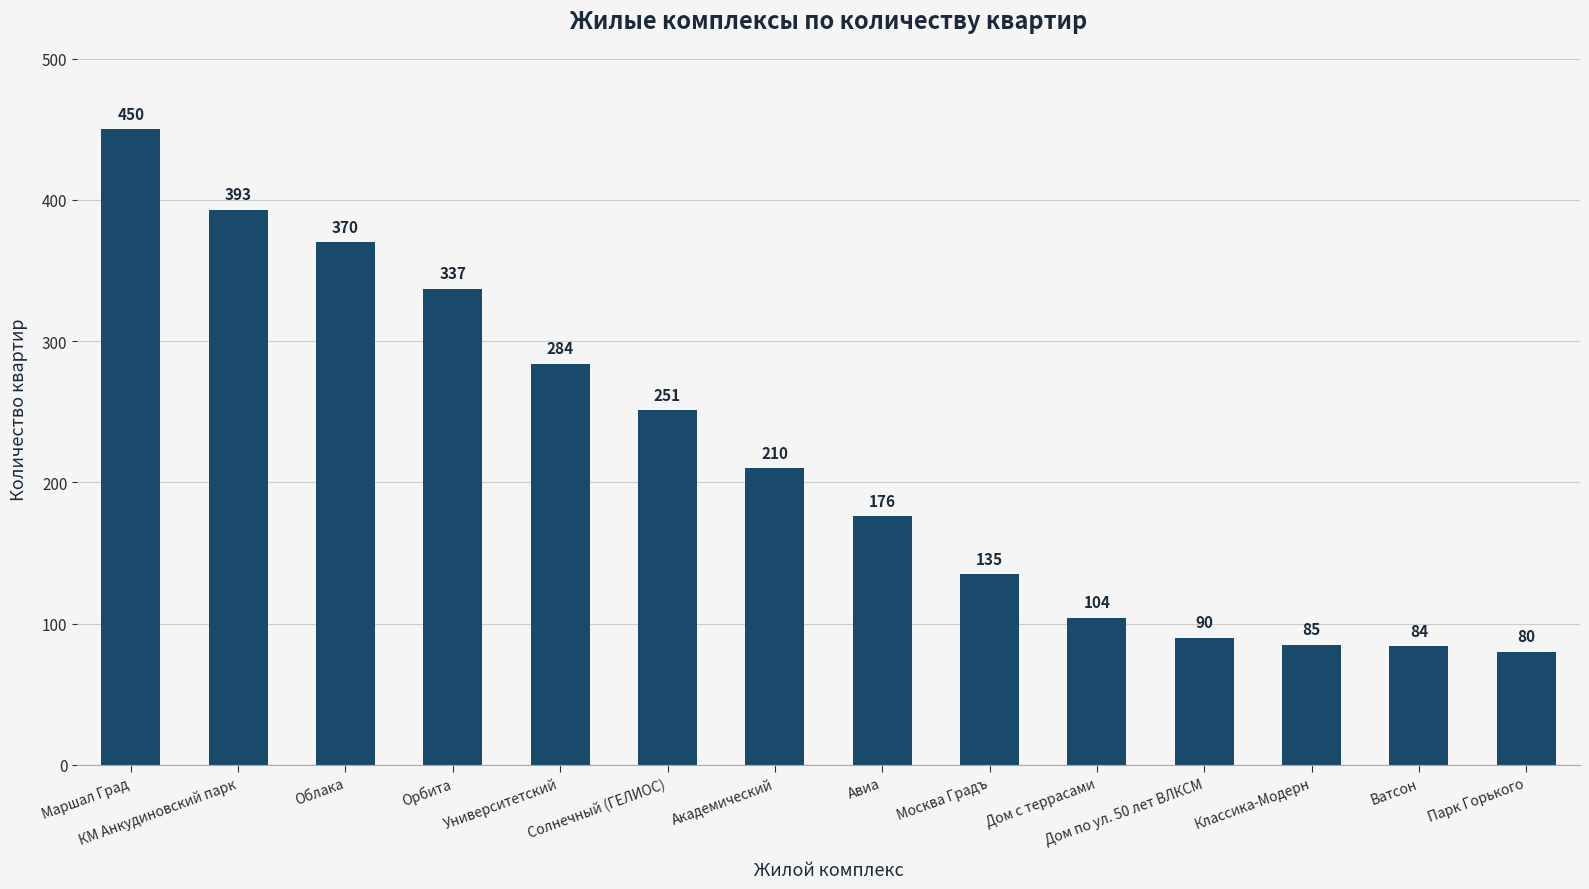

List the labels in order of value, smallest first.

Парк Горького, Ватсон, Классика-Модерн, Дом по ул. 50 лет ВЛКСМ, Дом с террасами, Москва Градъ, Авиа, Академический, Солнечный (ГЕЛИОС), Университетский, Орбита, Облака, КМ Анкудиновский парк, Маршал Град